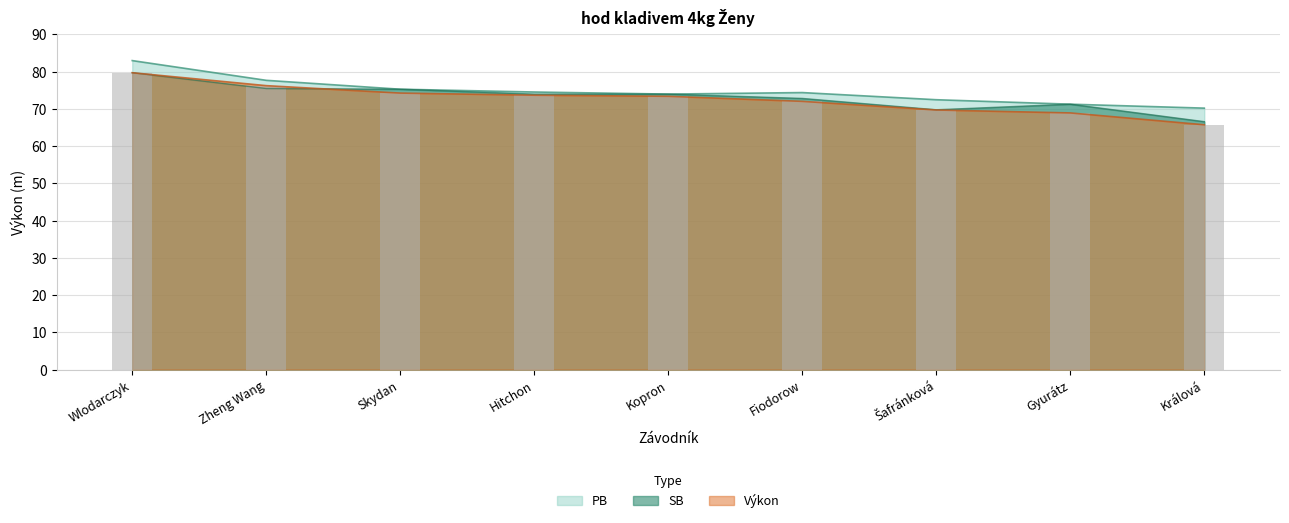

Reading left to right, transcribe all the data shown in this chart.

Výkon: Wlodarczyk=79.7	Zheng Wang=76.2	Skydan=74.2	Hitchon=73.7	Kopron=73.4	Fiodorow=72.0	Šafránková=69.7	Gyurátz=68.9	Králová=65.7
PB: Wlodarczyk=83.0	Zheng Wang=77.7	Skydan=75.3	Hitchon=74.5	Kopron=74.0	Fiodorow=74.4	Šafránková=72.5	Gyurátz=71.3	Králová=70.2
SB: Wlodarczyk=79.7	Zheng Wang=75.5	Skydan=75.3	Hitchon=74.0	Kopron=74.0	Fiodorow=72.8	Šafránková=69.8	Gyurátz=71.3	Králová=66.6